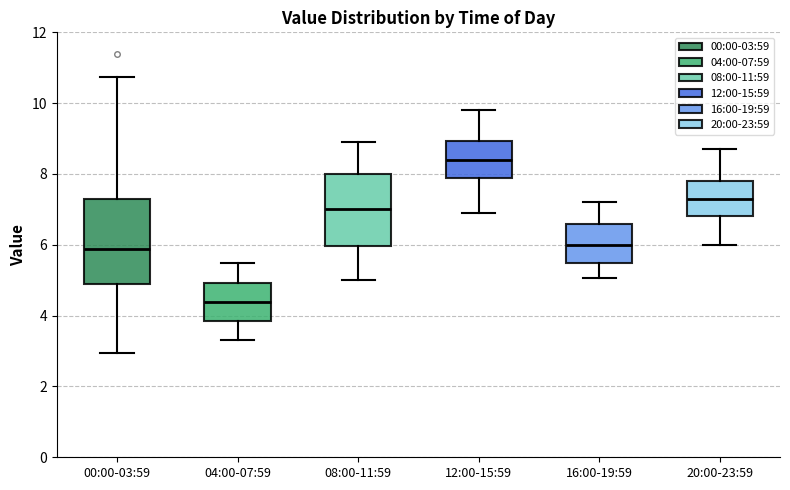

Where does the lower whisker of the box for 04:00-07:59 end on the y-axis? The values are not printed on the chart, so give them approximately, as read against the axis.

3.4